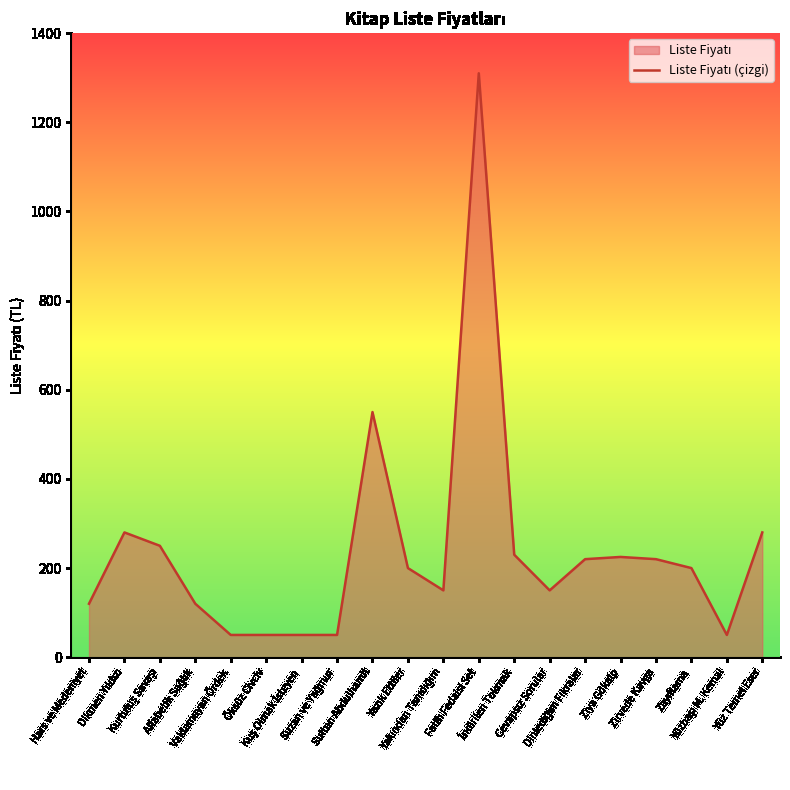

What is the change in value from Zirvede Kavga to Yüz Temel Eser?

+60